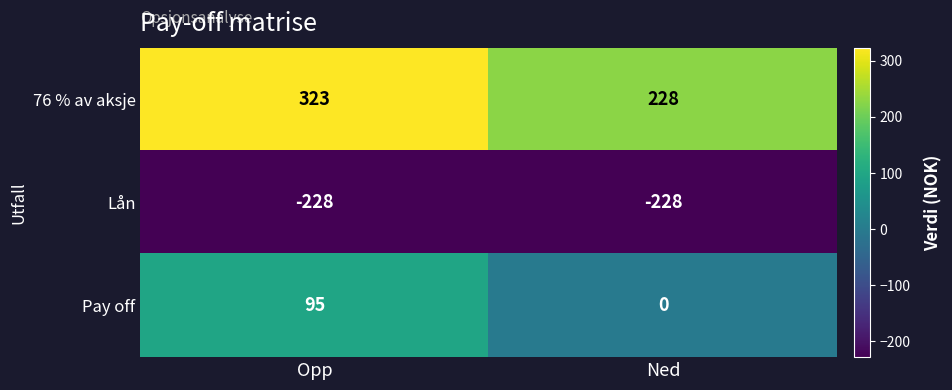

What is the difference between the highest and lowest values at Opp?

551